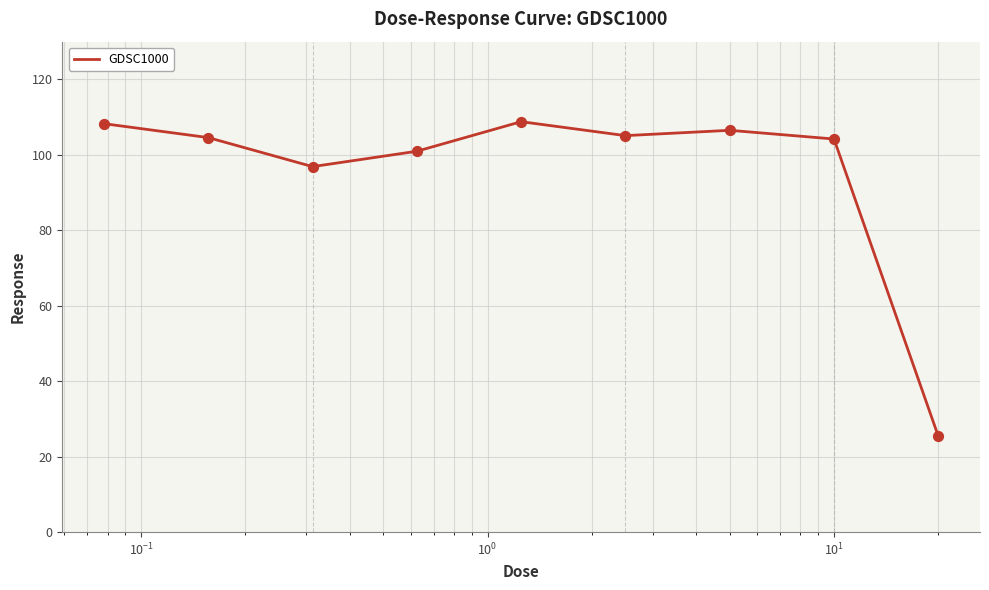

What is the maximum value shown in the chart?

108.8